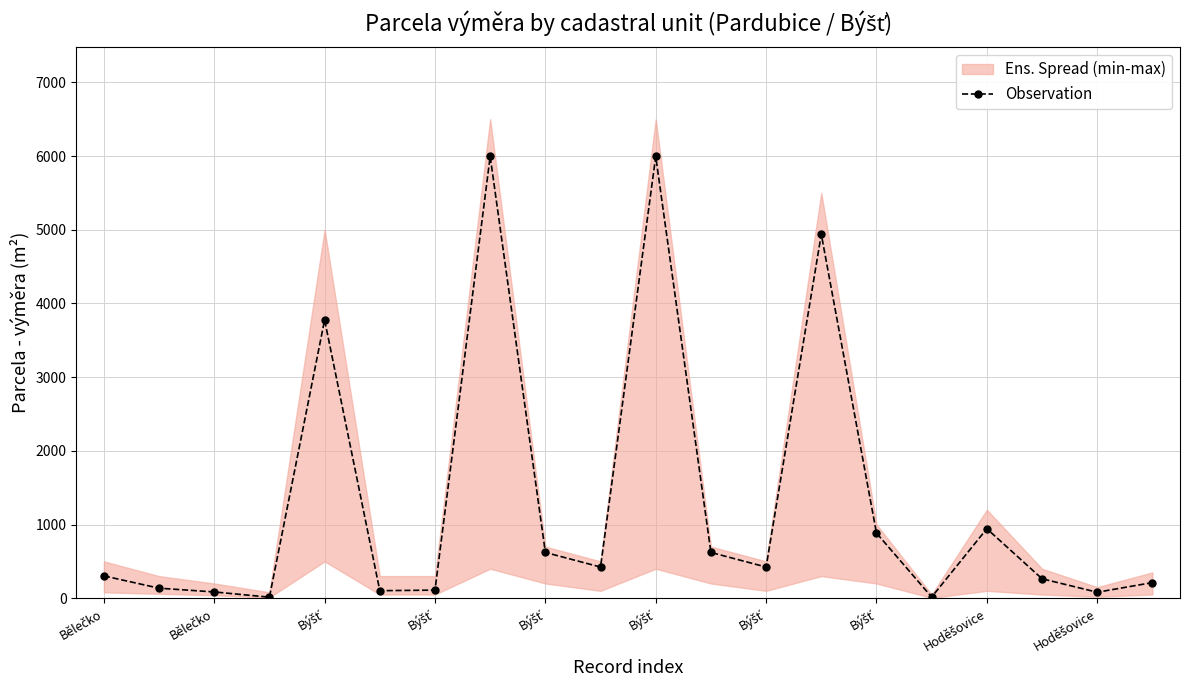

Reading left to right, list all the values displayed in this chart.

303	136	85	14	3776	102	110	5995	621	423	5995	621	423	4939	884	16	943	264	81	212